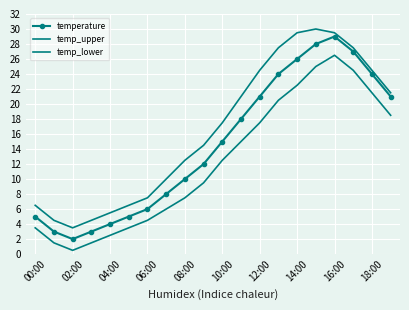

Rank the series by their average value, from highest to lowest.

temp_upper, temperature, temp_lower